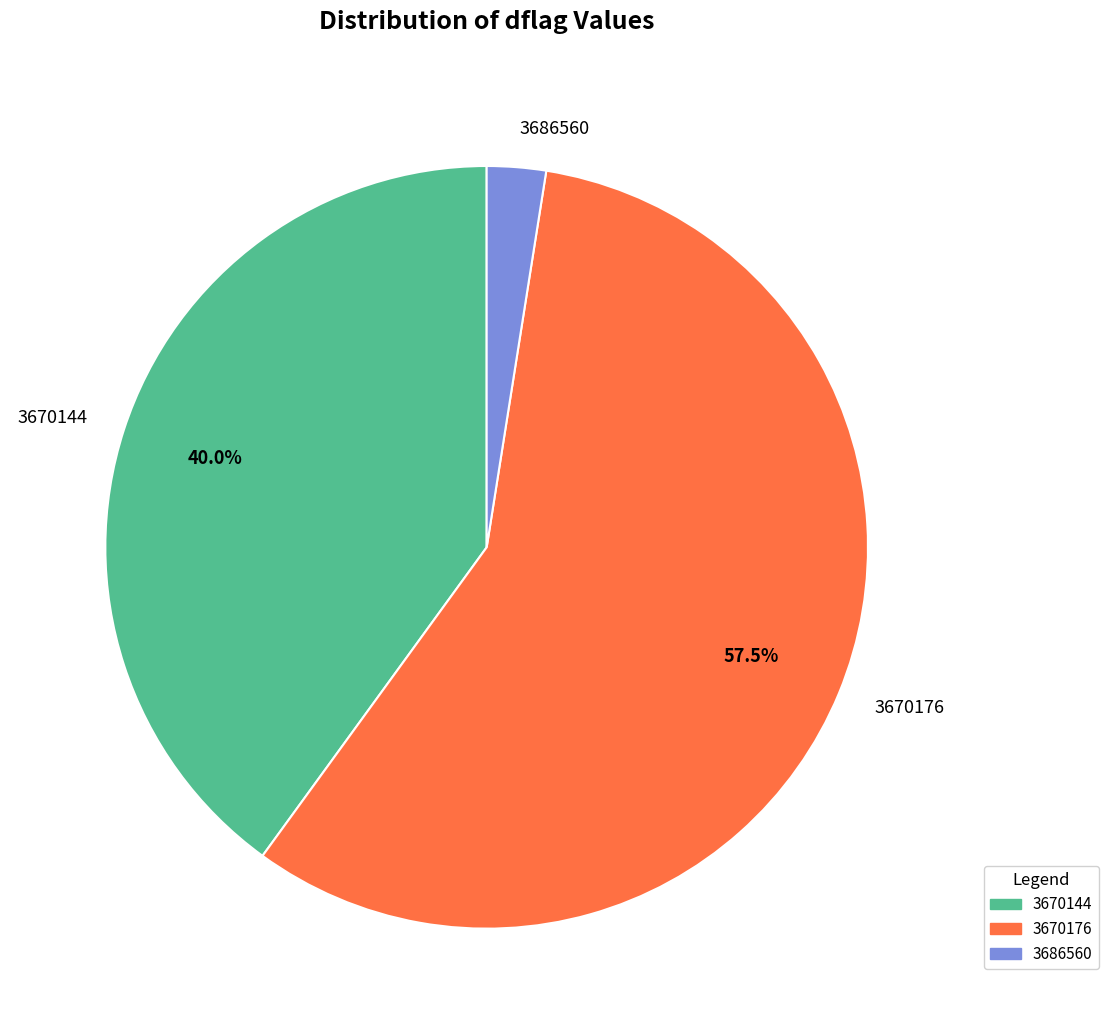

To the nearest percent, what is the average slice percentage?

33%